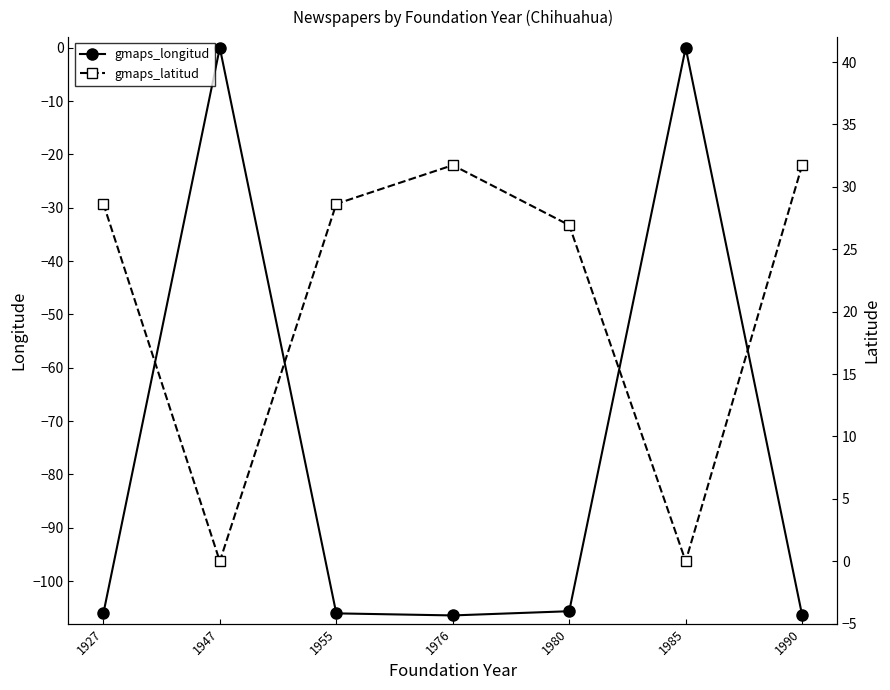

Which series has the largest total across all categories?

gmaps_latitud